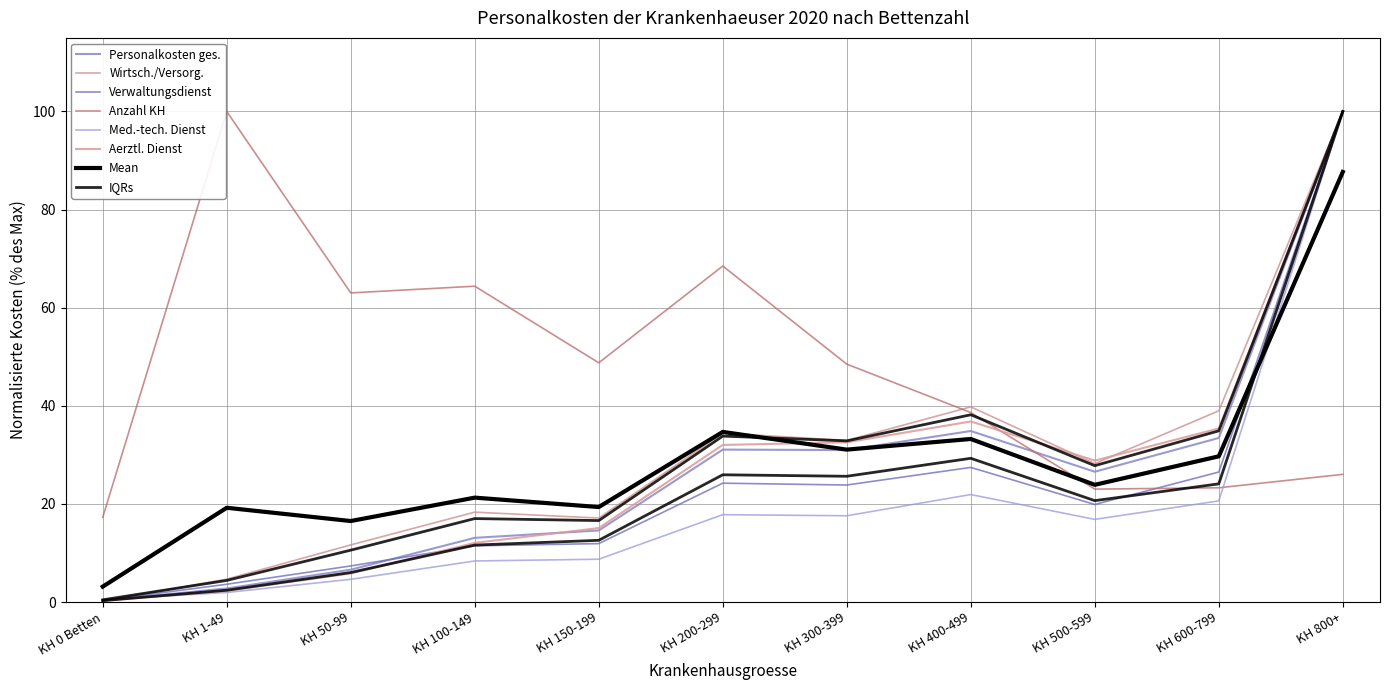

Does the chart have visible grid lines?

Yes